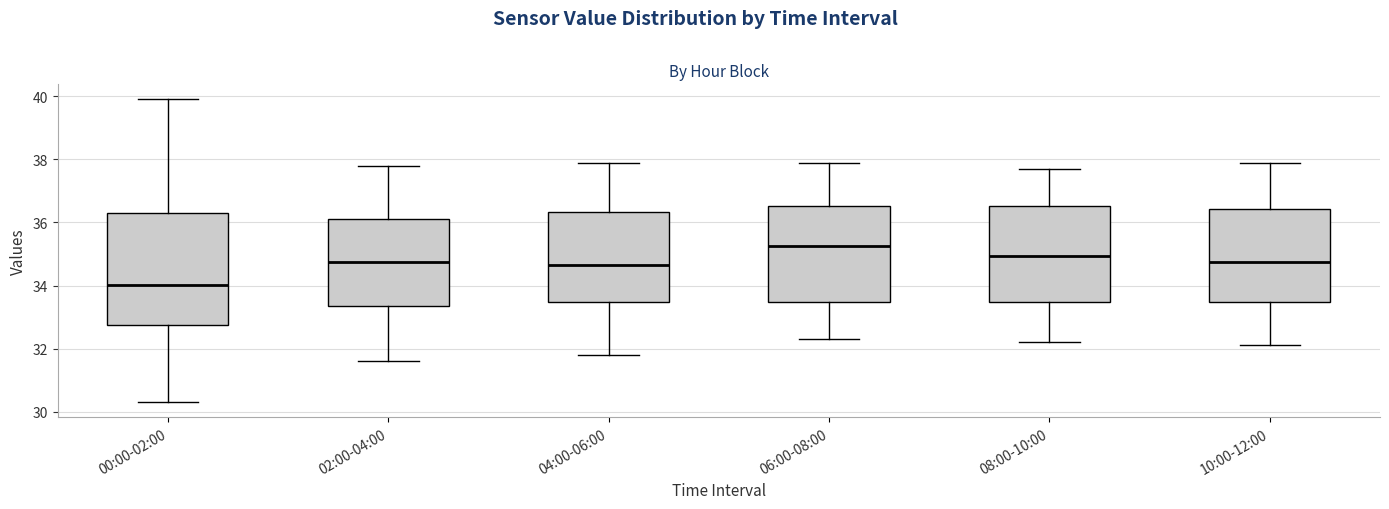

Reading left to right, read every box against the y-axis: the position of its median line, the range the box covers, and the ends of its whiskers. The values are not printed on the chart, so give them approximately, as read against the axis.

00:00-02:00: median 34.0, box 32.8 to 36.2, whiskers 30.4 to 40.0
02:00-04:00: median 34.8, box 33.4 to 36.2, whiskers 31.6 to 37.8
04:00-06:00: median 34.6, box 33.4 to 36.4, whiskers 31.8 to 38.0
06:00-08:00: median 35.2, box 33.4 to 36.6, whiskers 32.4 to 38.0
08:00-10:00: median 35.0, box 33.4 to 36.6, whiskers 32.2 to 37.8
10:00-12:00: median 34.8, box 33.4 to 36.4, whiskers 32.2 to 38.0